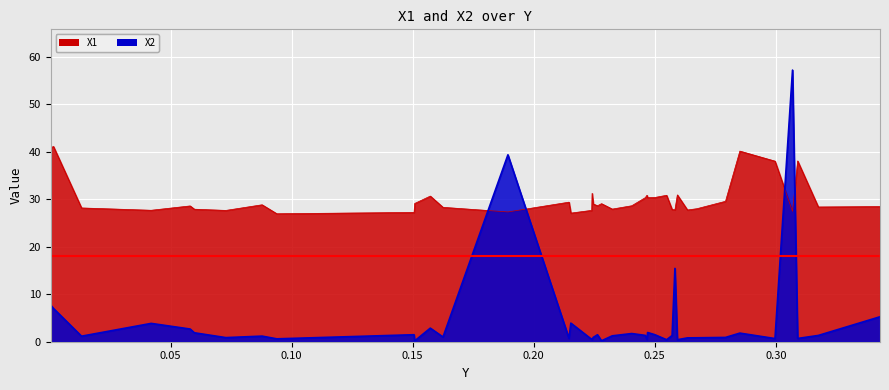

How many lines are shown in the chart?

2